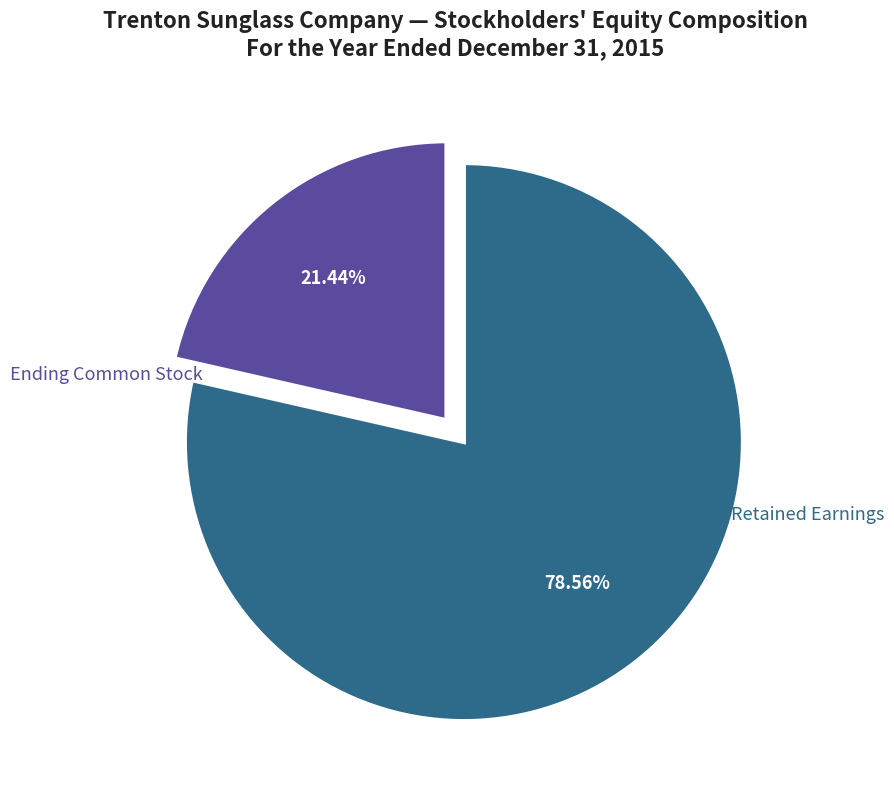

Which category accounts for the majority?

Ending Retained Earnings